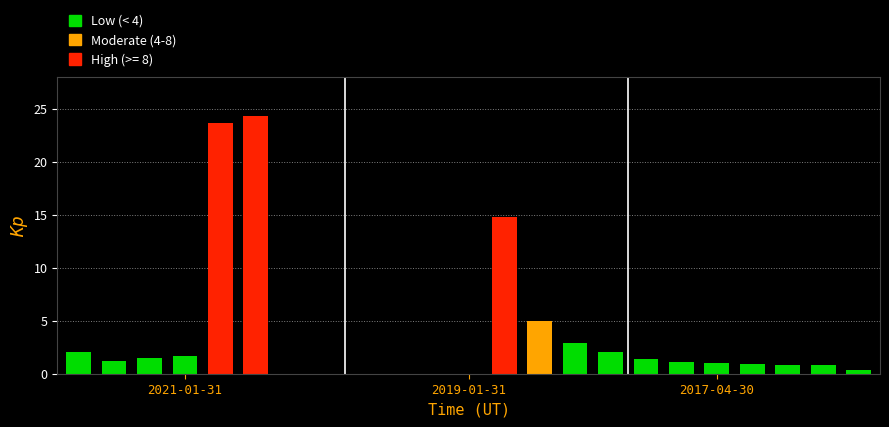

What is the greatest value displayed?

24.3